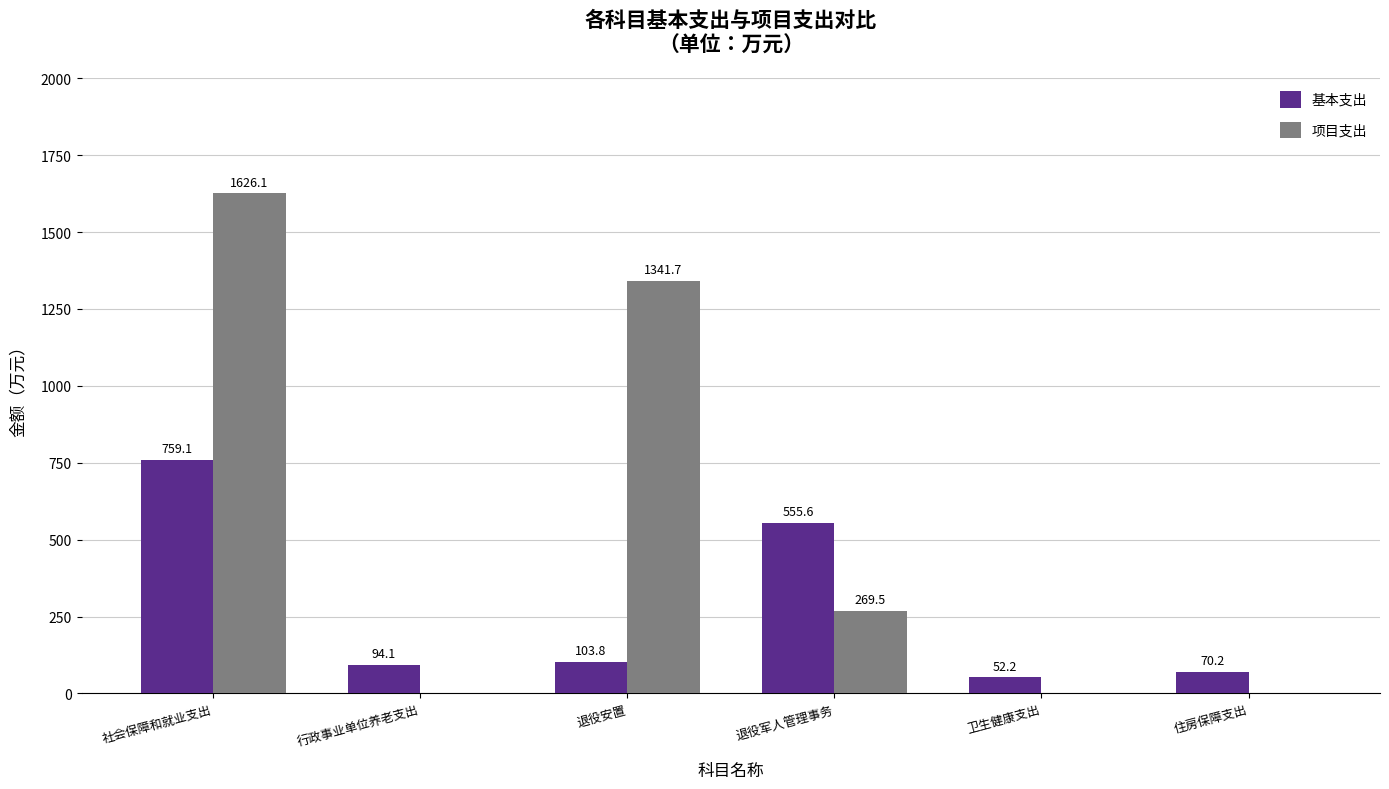

Which series changed the most between 卫生健康支出 and 住房保障支出?

基本支出